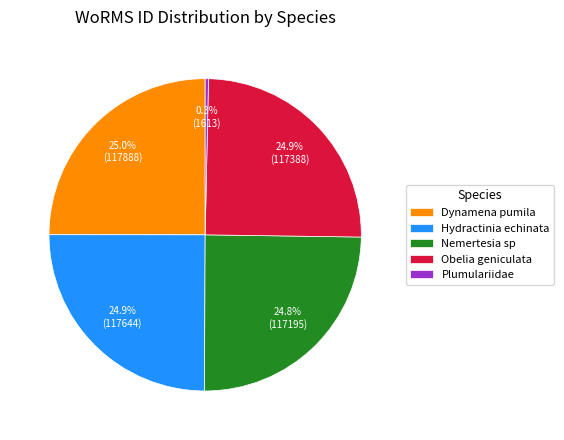

What is the smallest slice in the pie chart?

Plumulariidae